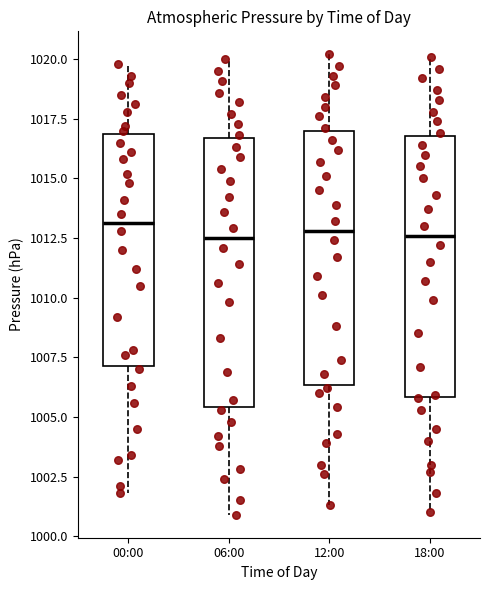

Where does the lower whisker of the box for 18:00 end on the y-axis? The values are not printed on the chart, so give them approximately, as read against the axis.

1001.0